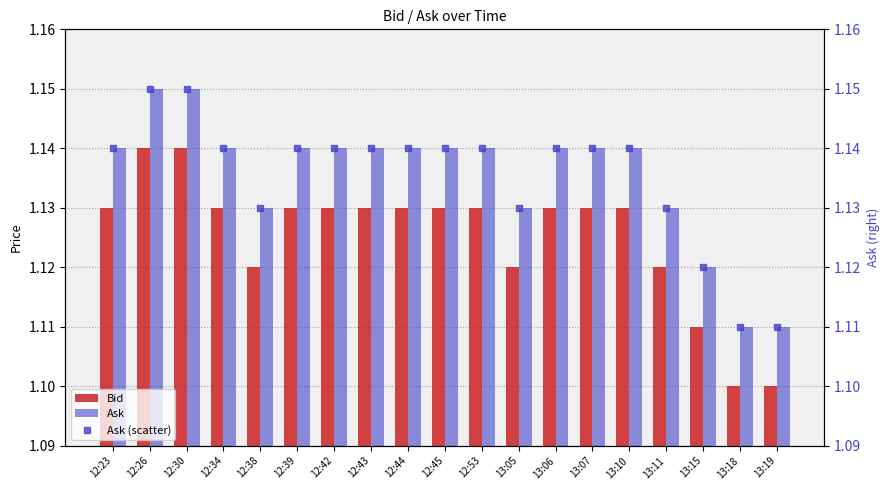

What is the sum of the Bid values at 13:19 and 13:10?

2.2